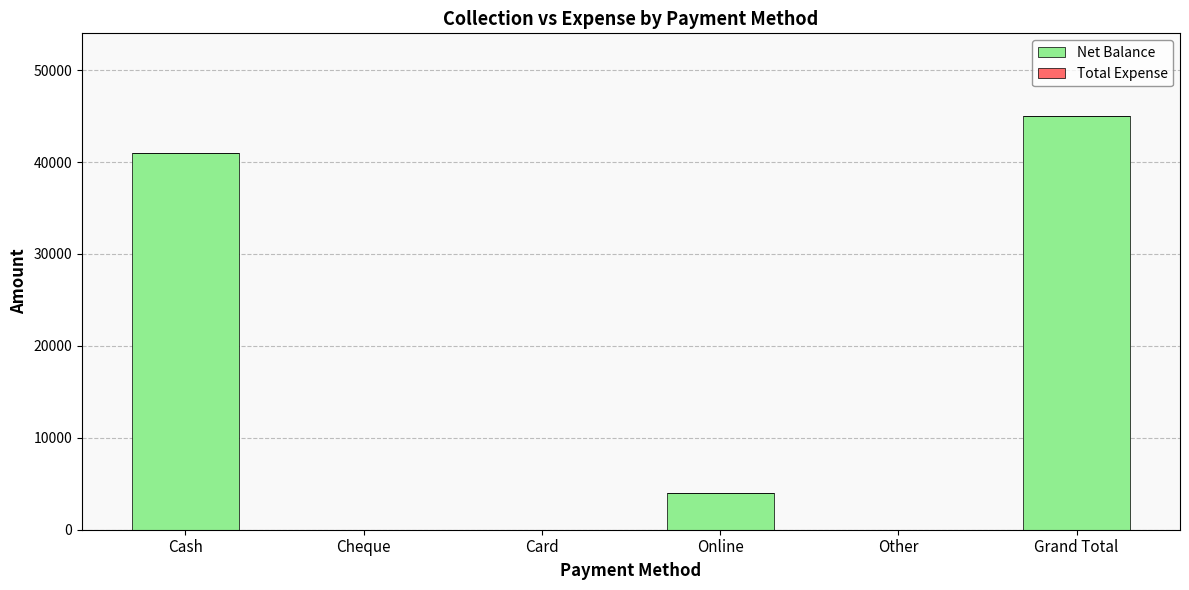

The chart shows a value of 0 at Cheque. True or false?

True